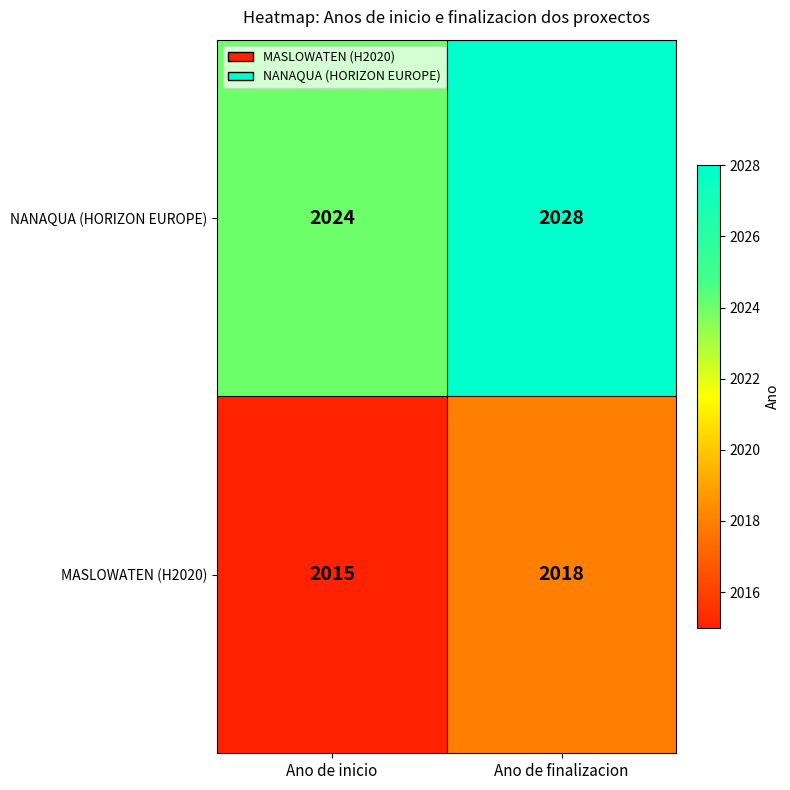

What is the difference between the highest and lowest values at Ano de inicio?

9